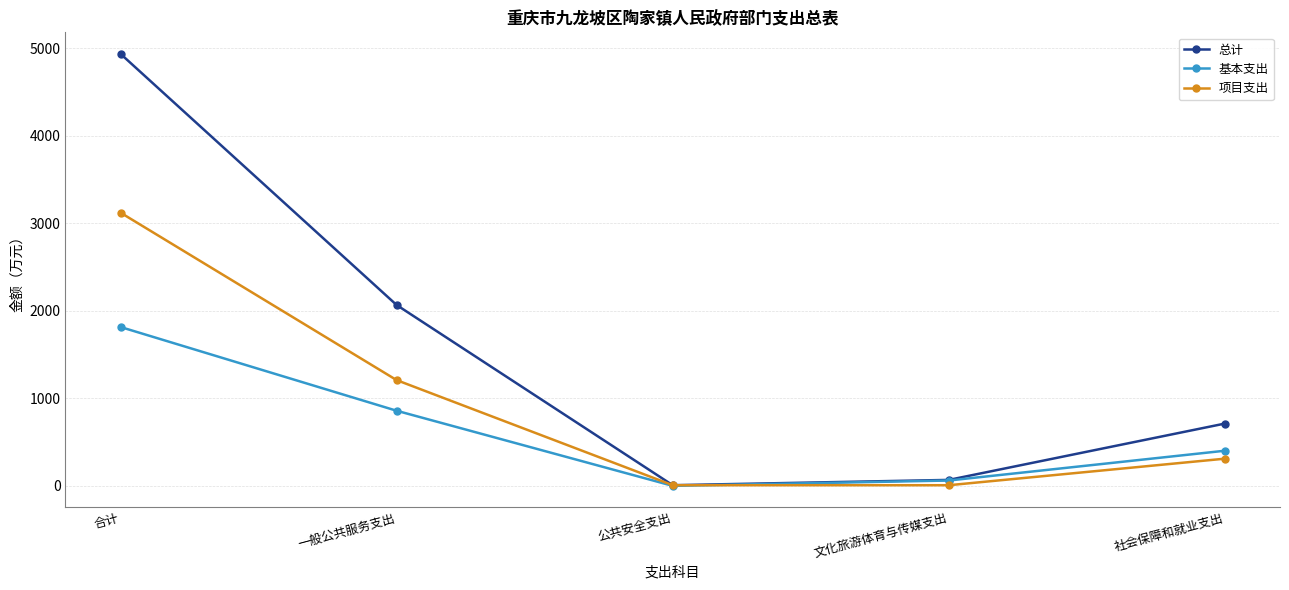

What is the spread (max minus min) of values at 合计?

3121.6